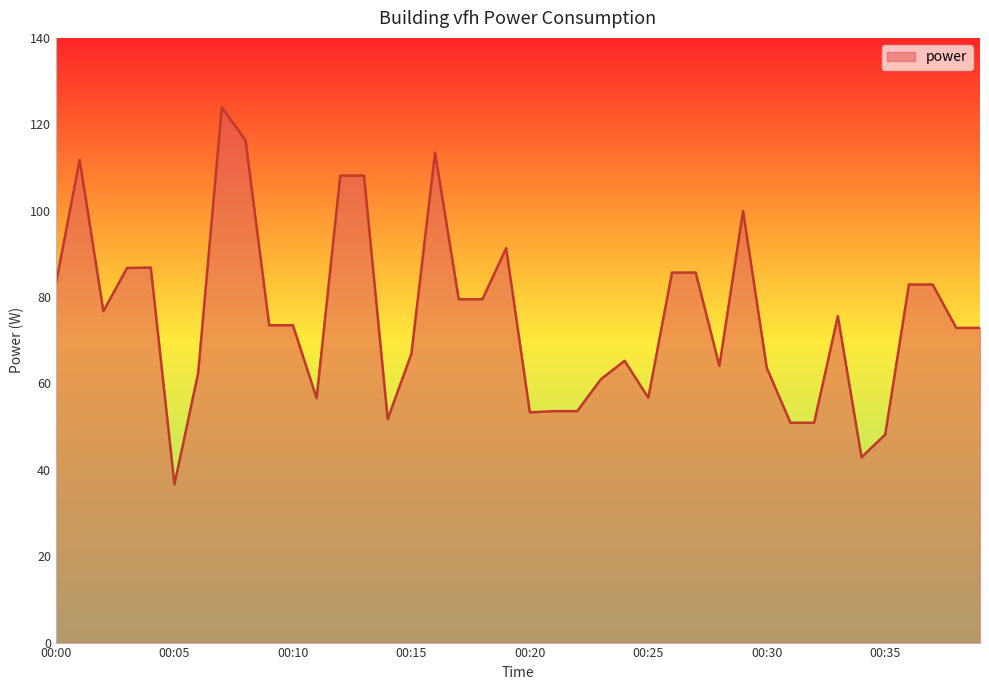

What is the maximum value shown in the chart?

123.9